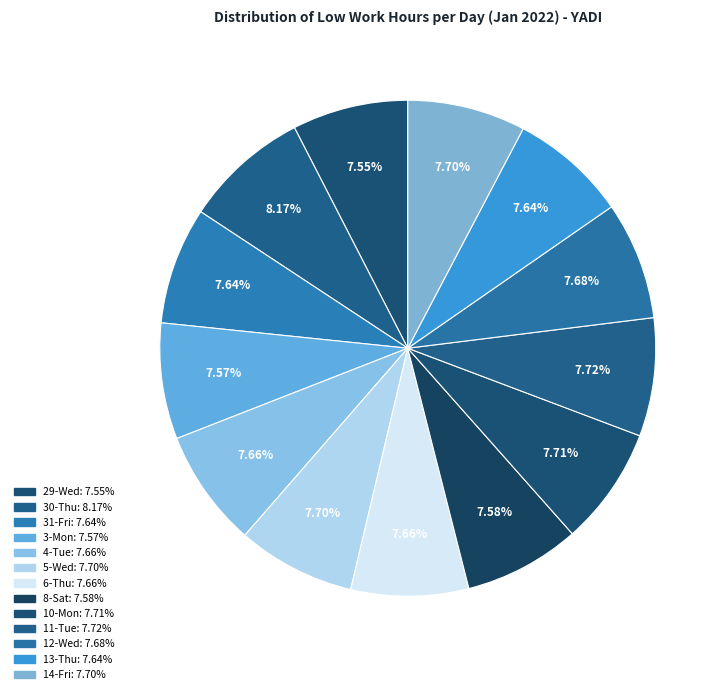

Does 29-Wed represent more than half of the total?

No